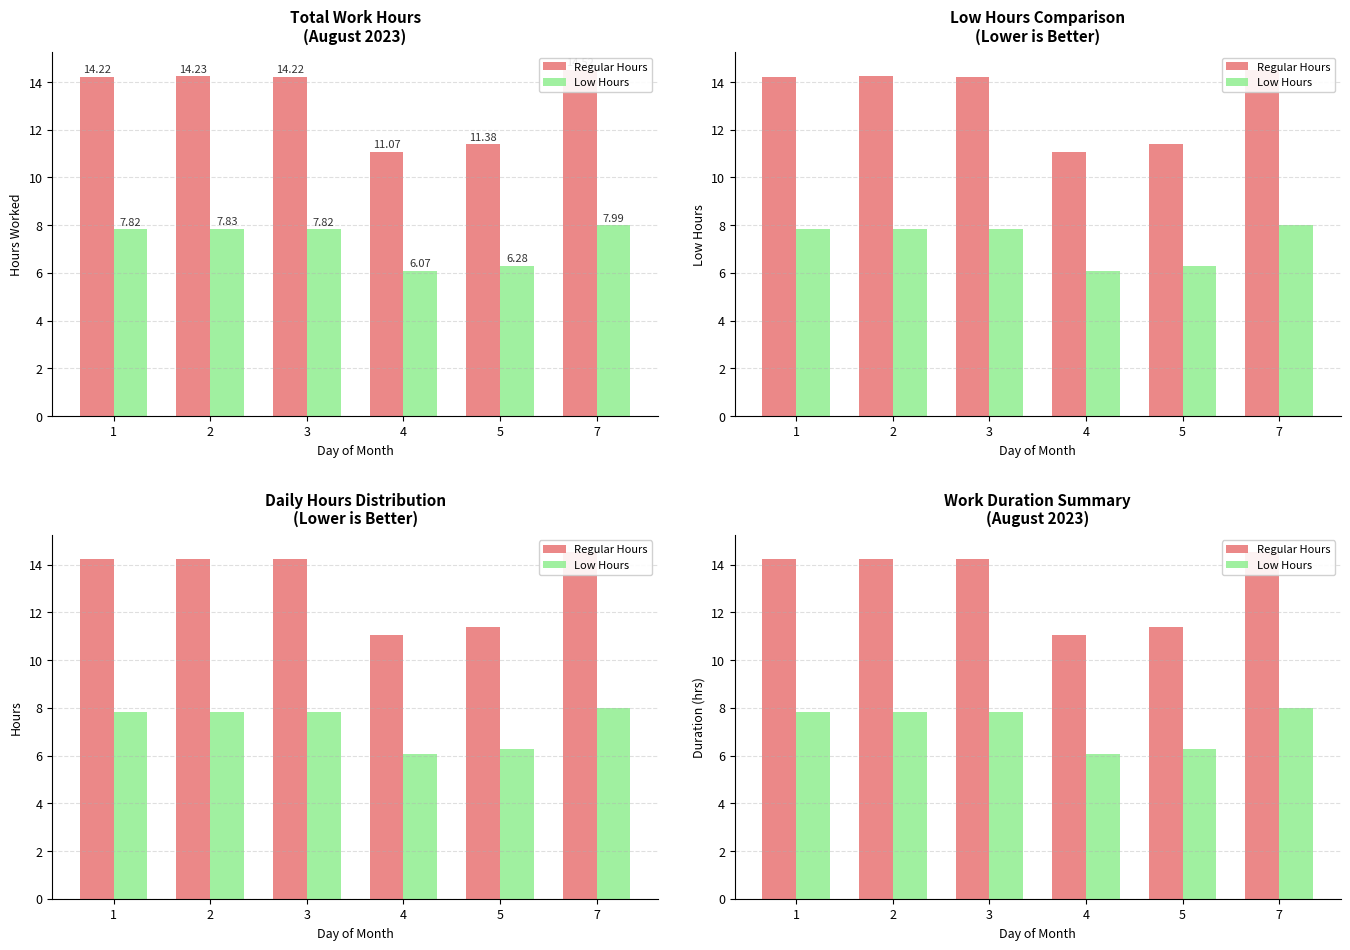

What is the sum of the Low Hours values at 3 and 2?

15.7